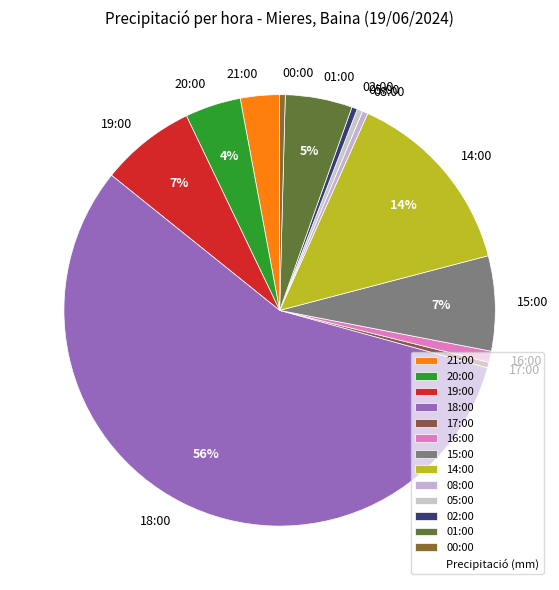

Do 20:00 and 18:00 together represent more than half of the pie?

Yes